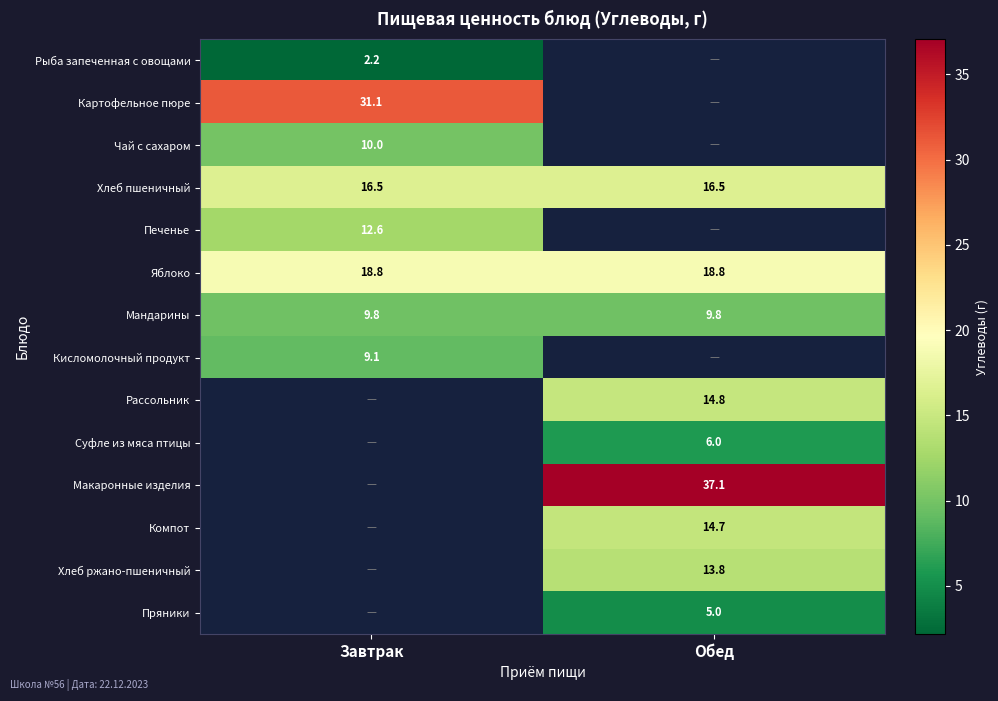

Is it true that Печенье equals 6.8 at Завтрак?

False